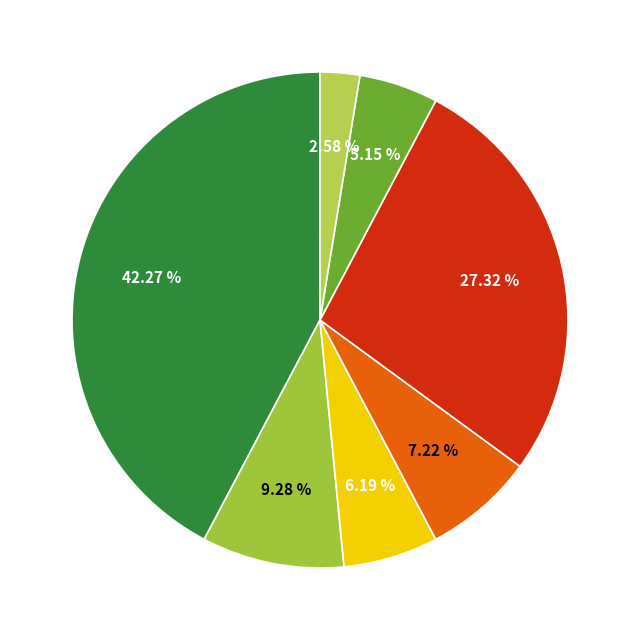

Does any single category account for the majority?

No